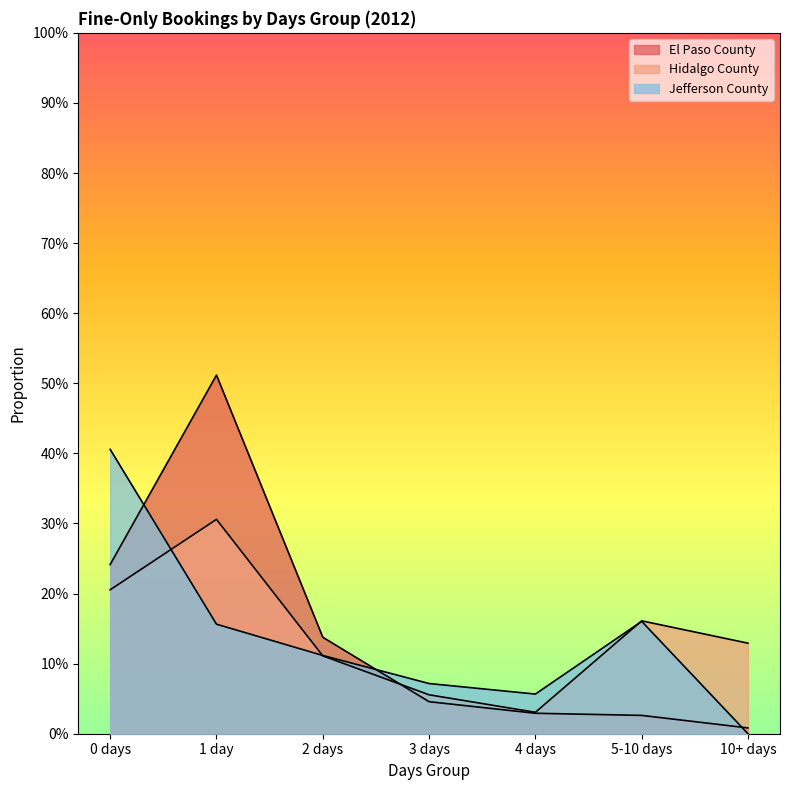

Count the number of data series in this chart.

3